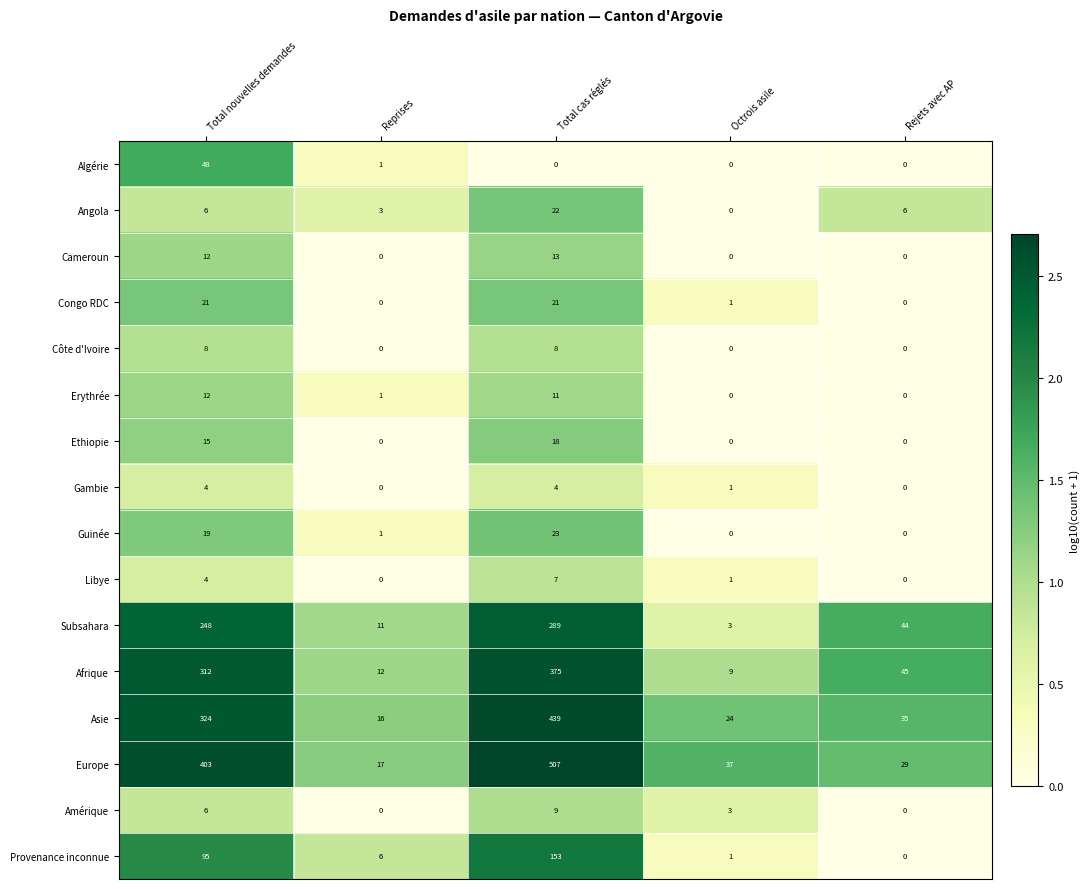

At Total cas réglés, list the series in order from smallest to largest.

Algérie, Gambie, Libye, Côte d'Ivoire, Amérique, Erythrée, Cameroun, Ethiopie, Congo RDC, Angola, Guinée, Provenance inconnue, Subsahara, Afrique, Asie, Europe